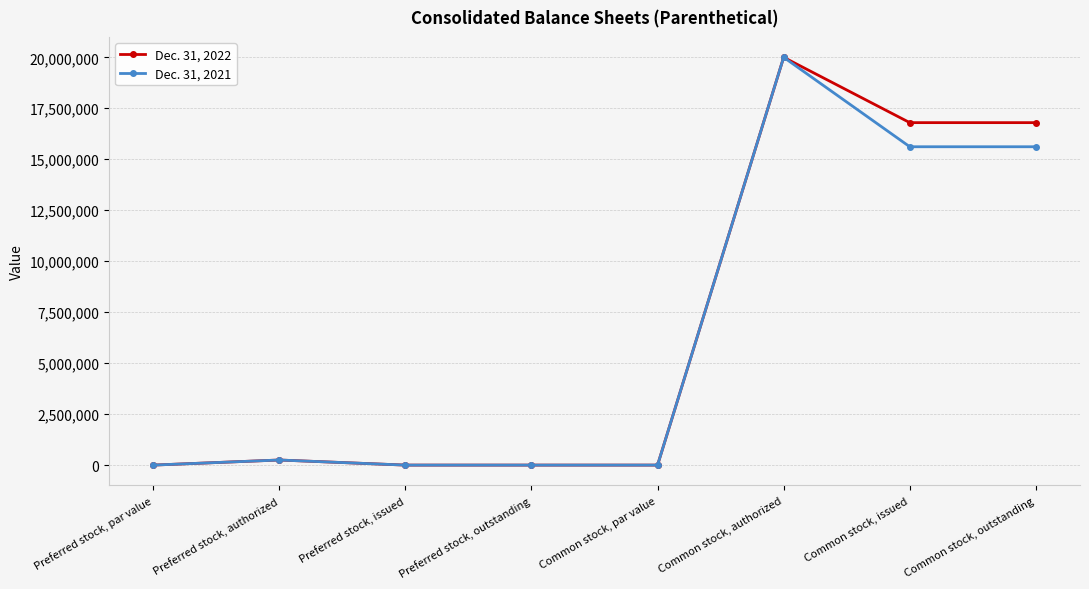

What is the total value across all series at Preferred stock, authorized?

500000